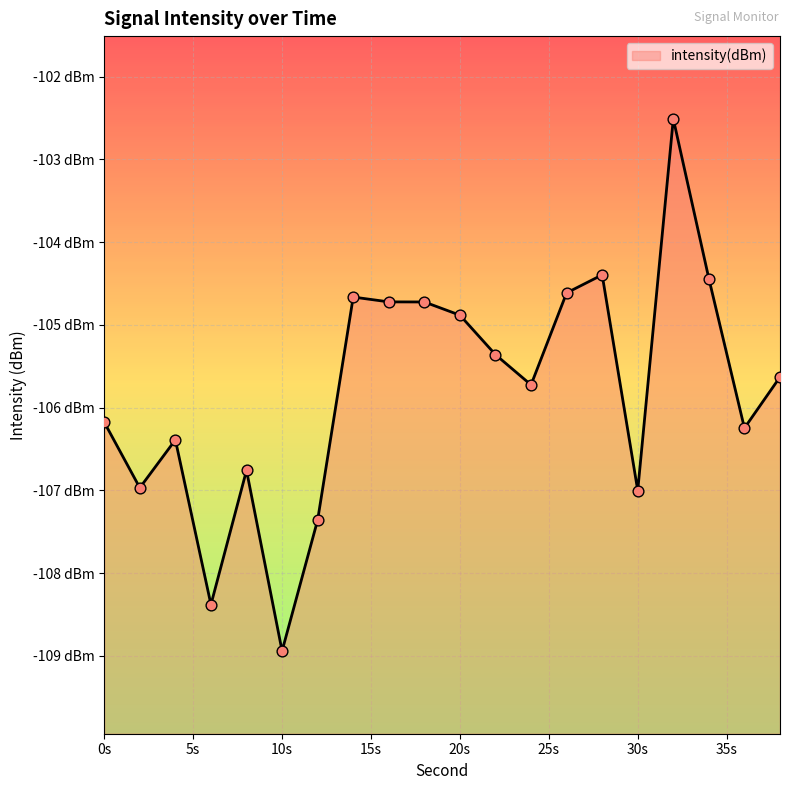

What is the change in value from 2 to 32?

+4.5